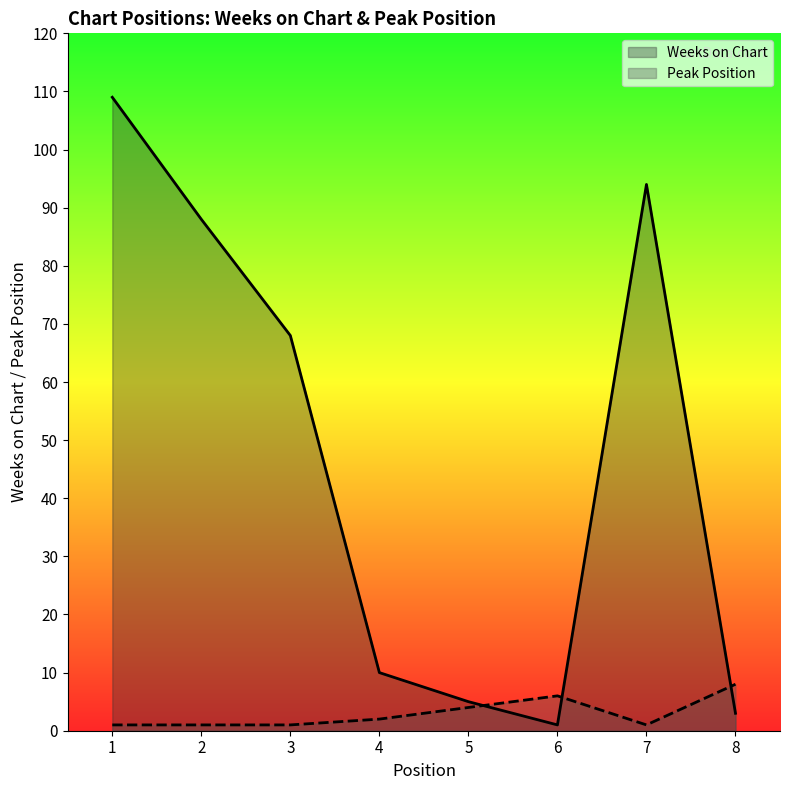

Where is the first local minimum for Peak Position?

7